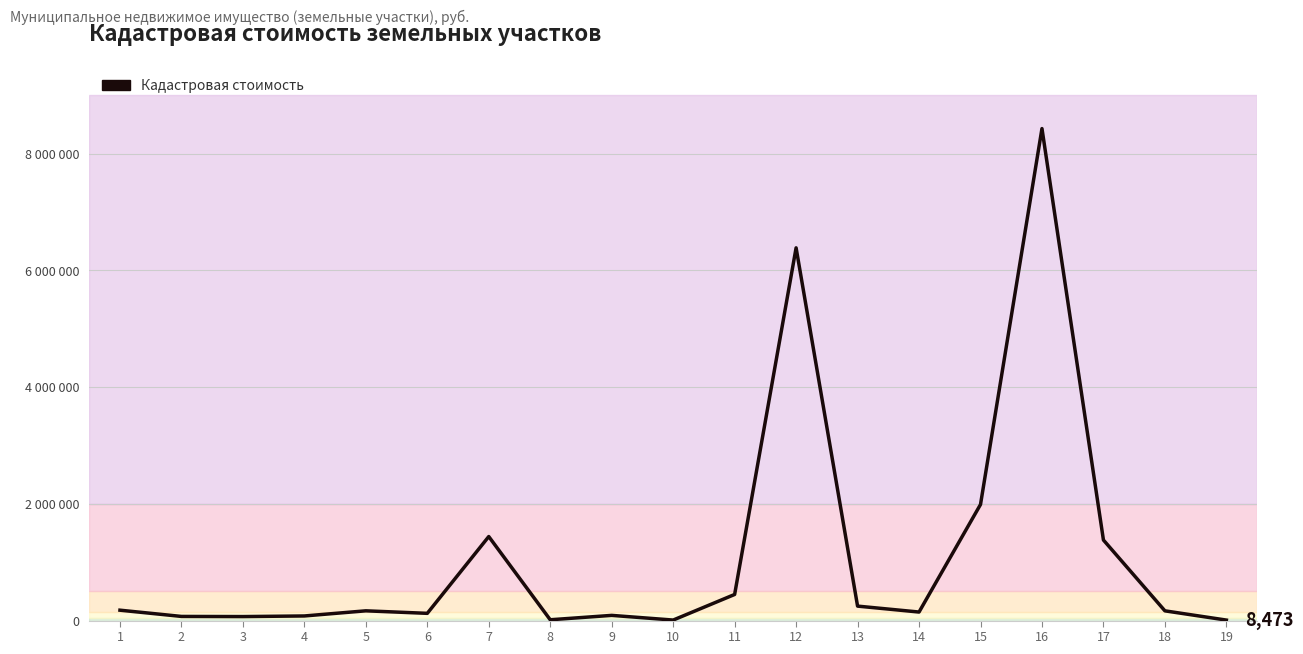

Does the chart display data point markers on the line(s)?

No